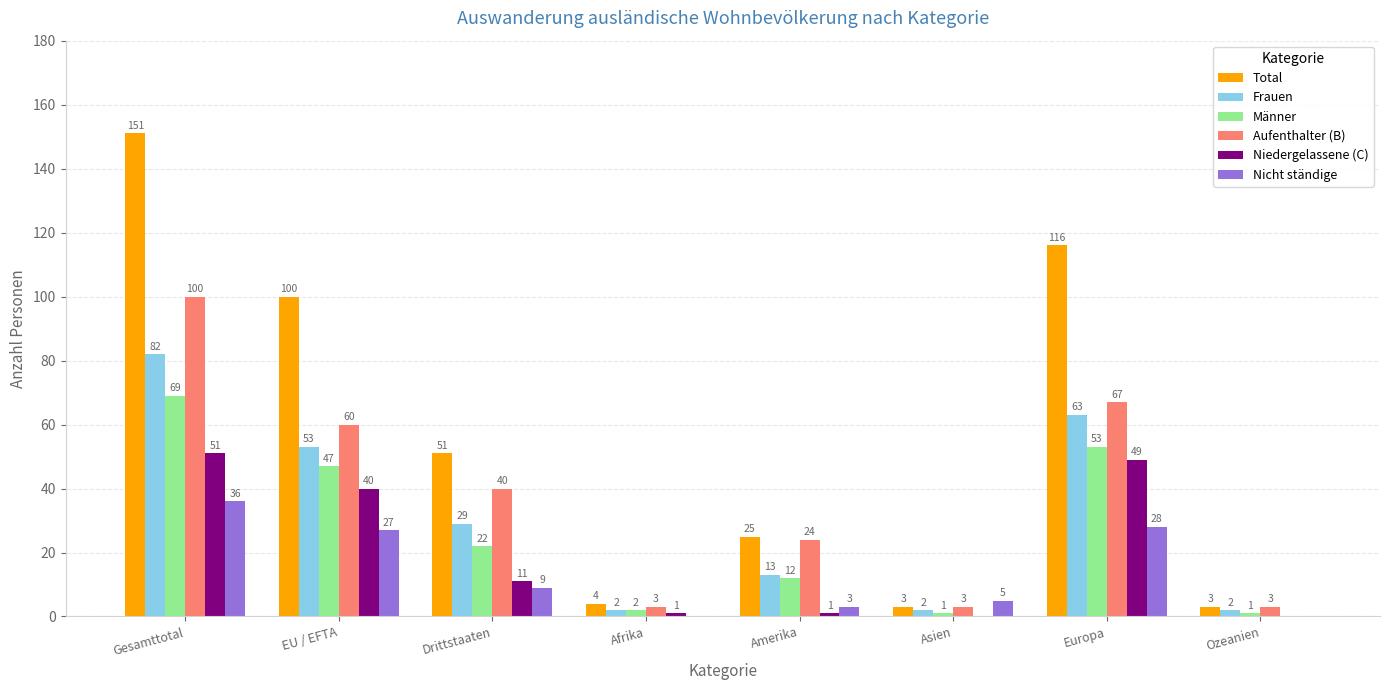

The Niedergelassene (C) series shows 51 at Gesamttotal. True or false?

True